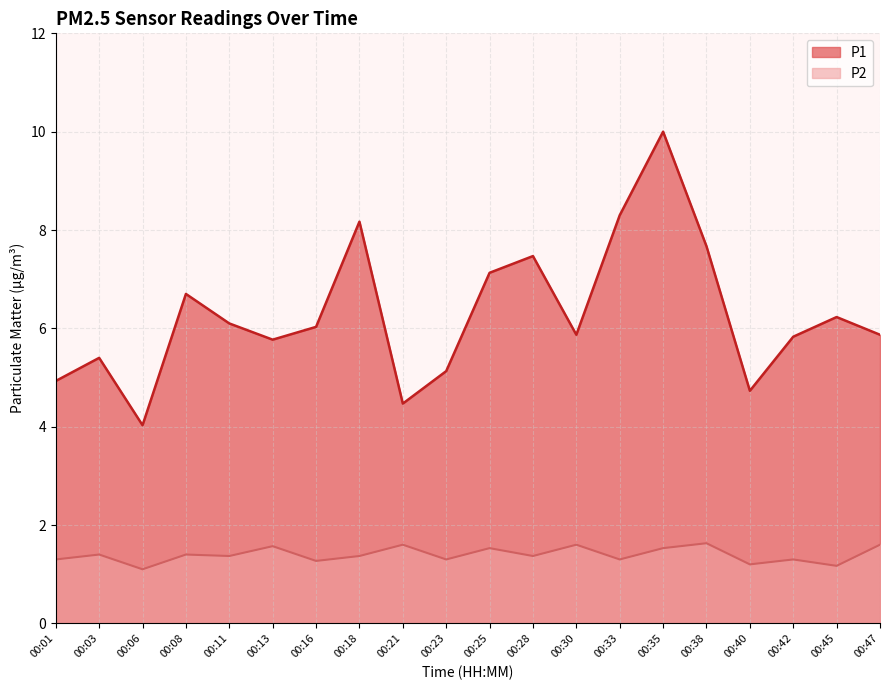

Is it true that P2 equals 0.4 at 00:06?

False